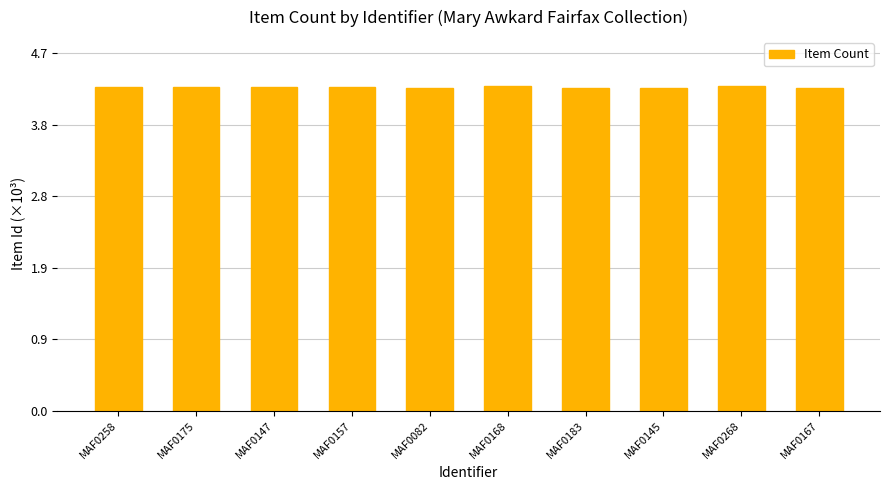

What is the average value?

4.3